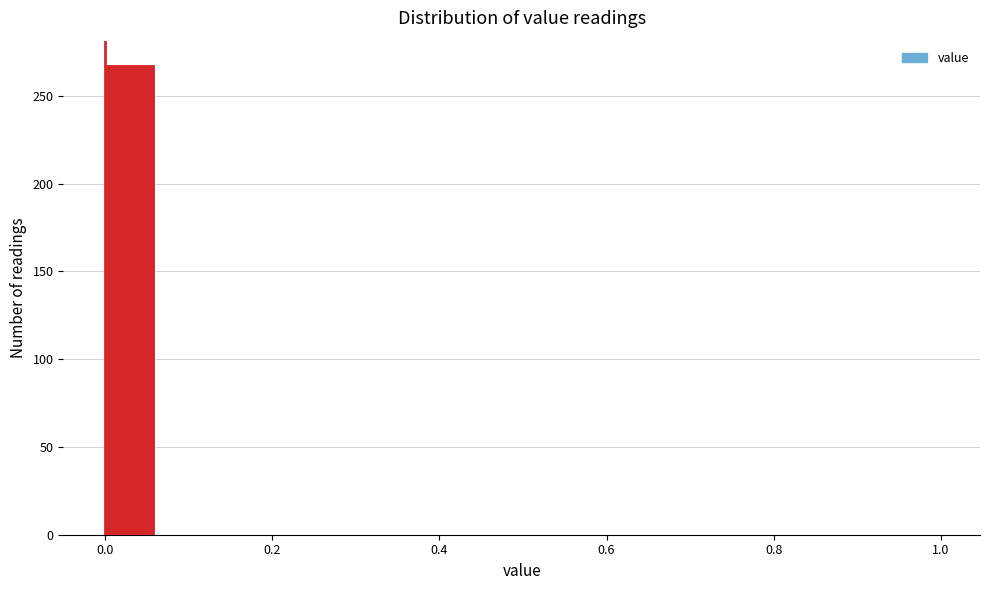

Read against the x-axis, roughly where is the centre of the tallest bar?

0.02